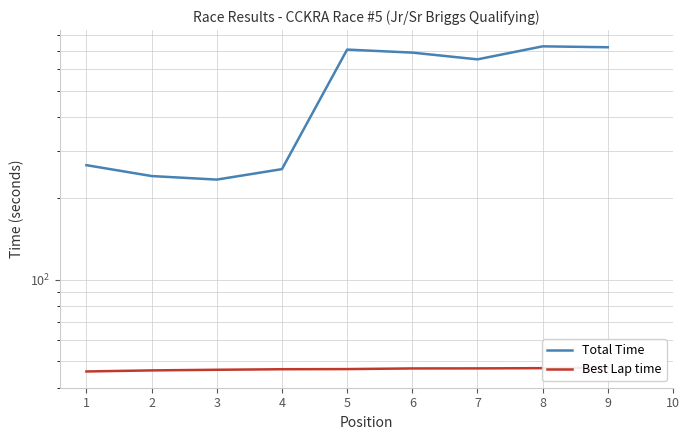

True or false: Best Lap time has a value of 47.5 at 9.

True